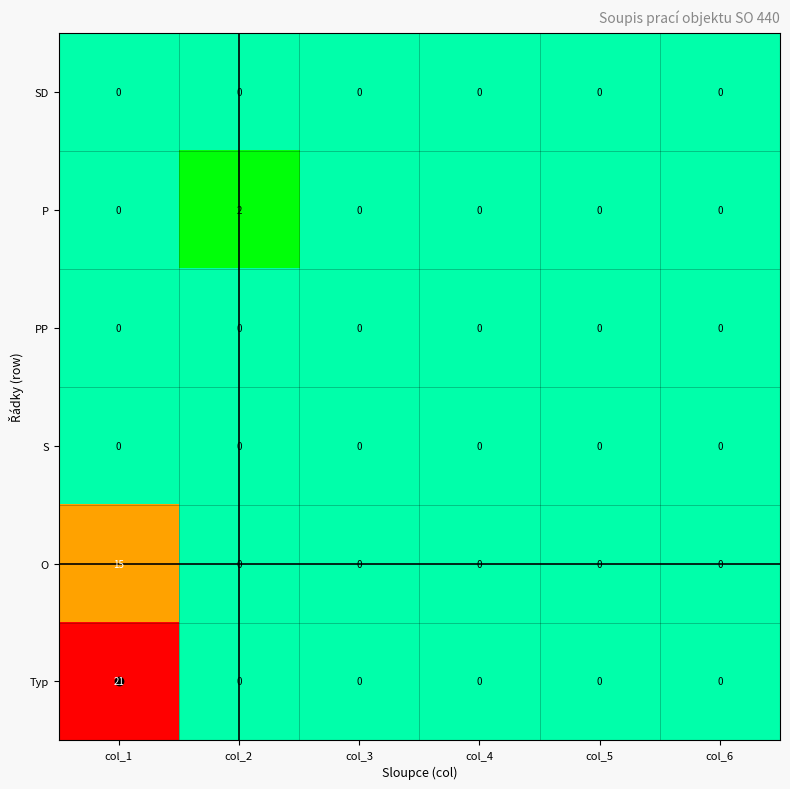

At how many categories does at least one series exceed 7?

1